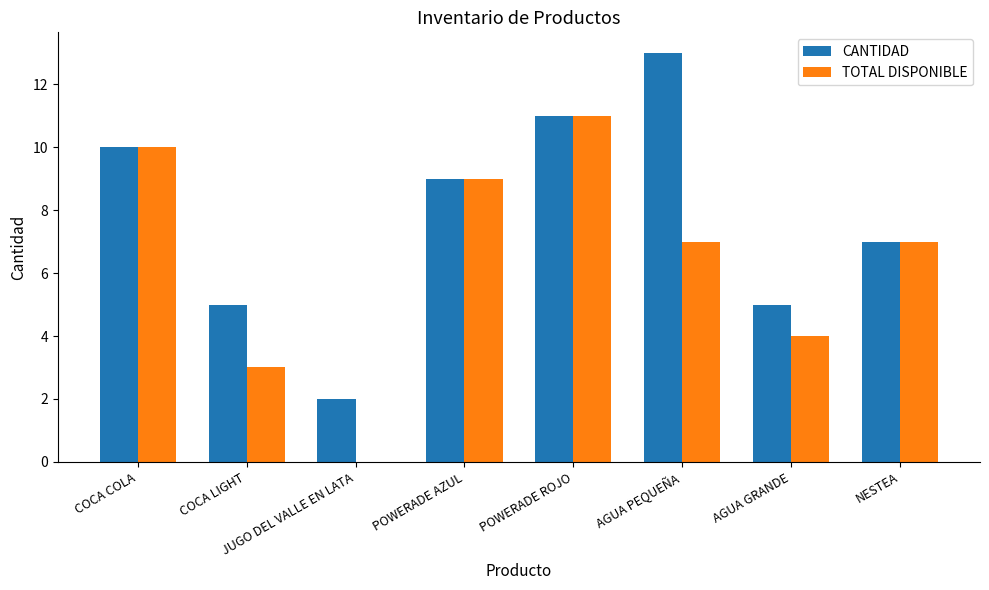

What are all the series names shown in the legend?

CANTIDAD, TOTAL DISPONIBLE